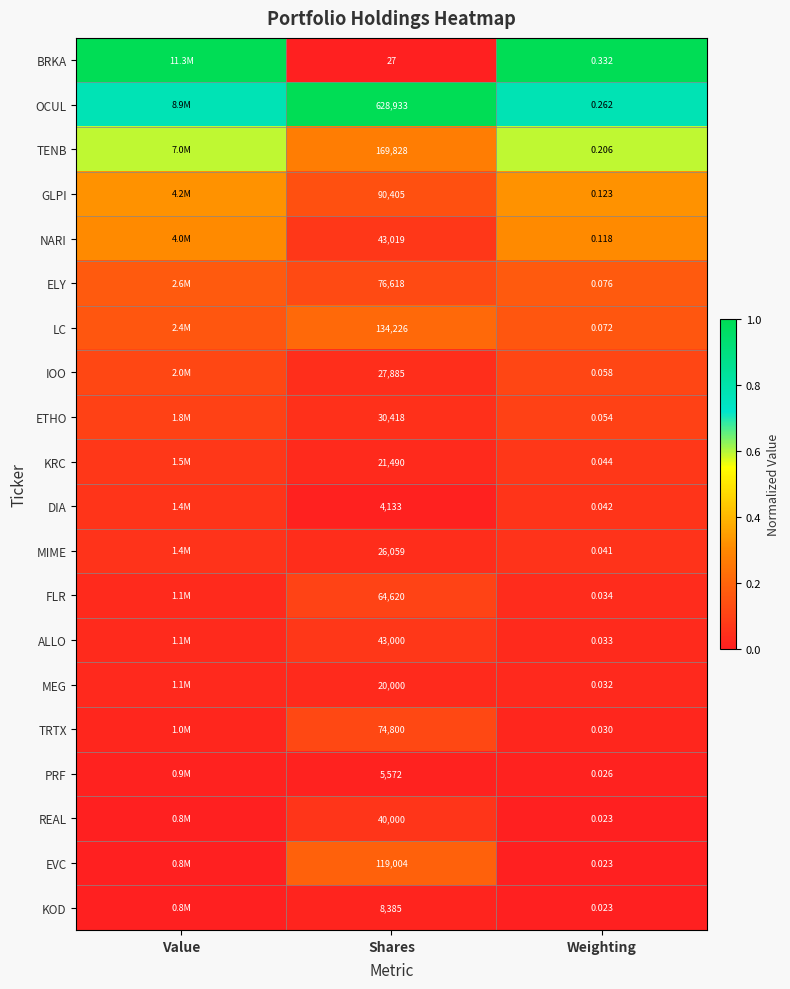

The IOO series shows 0.0 at Value. True or false?

False